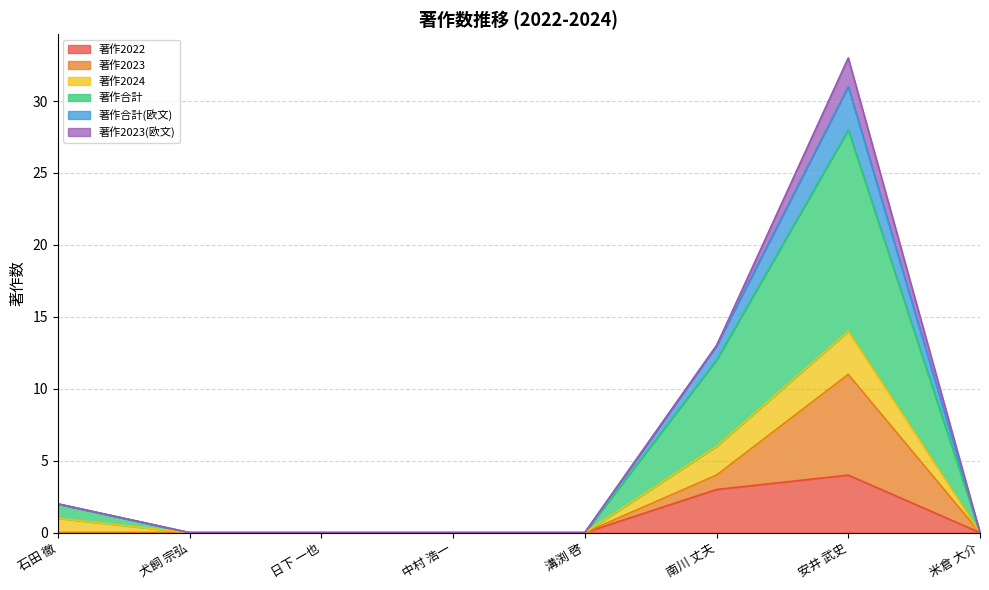

Count the number of categories in the chart.

8